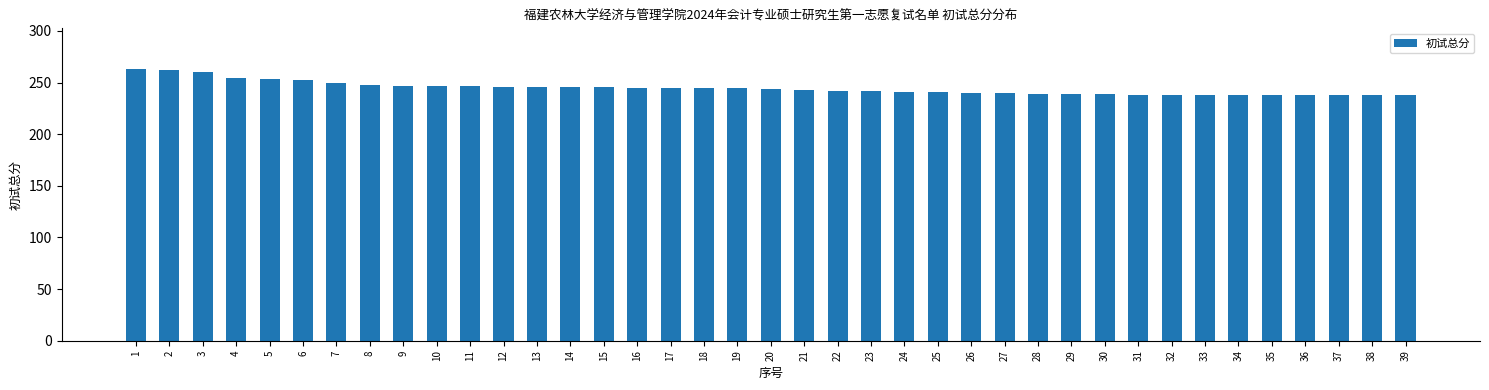

What is the maximum value shown in the chart?

263